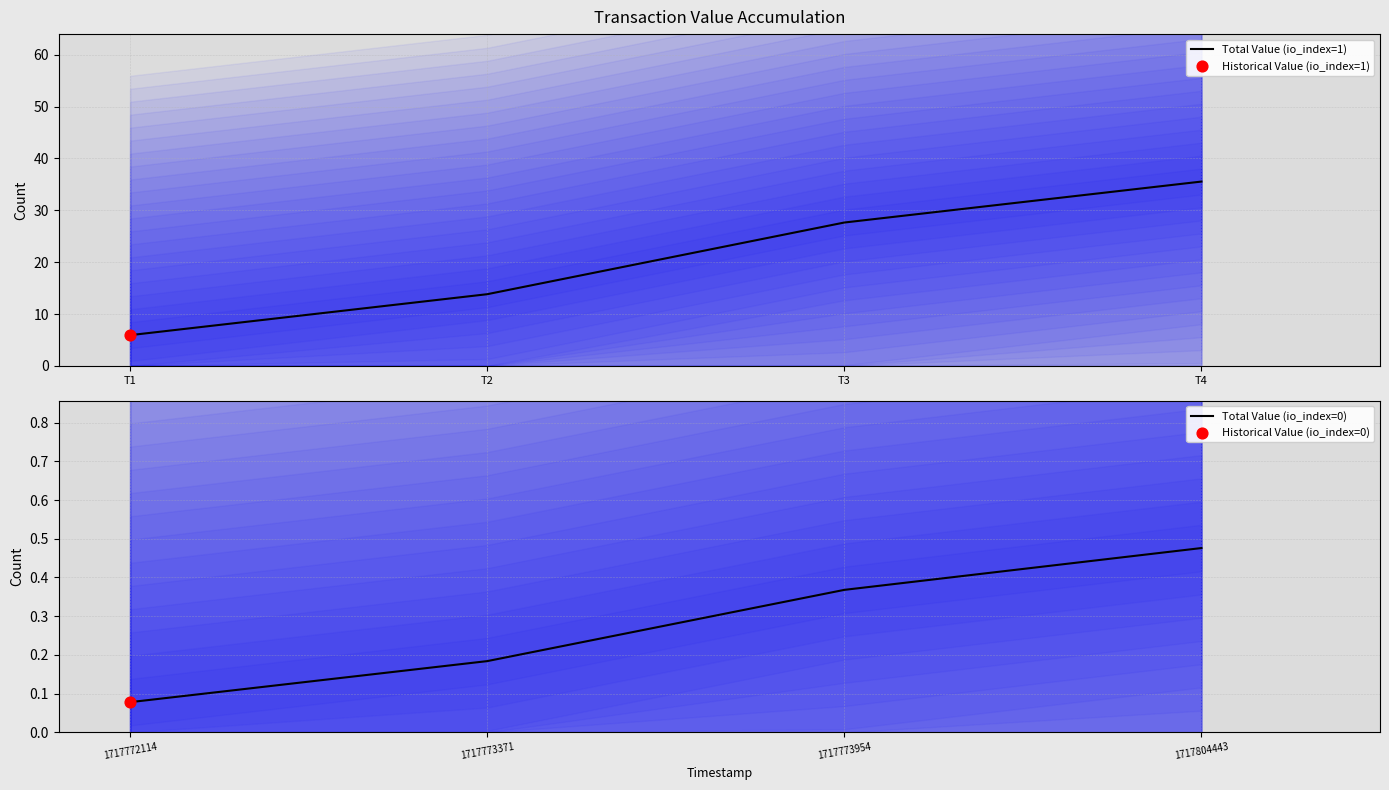

At how many categories does at least one series exceed 30?

1